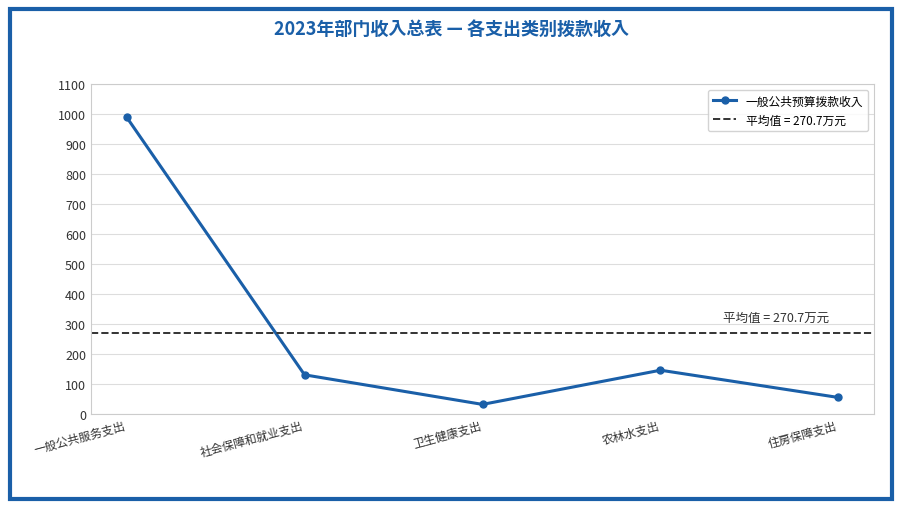

Approximately how many times larger is the value at 卫生健康支出 compared to 住房保障支出?

0.6